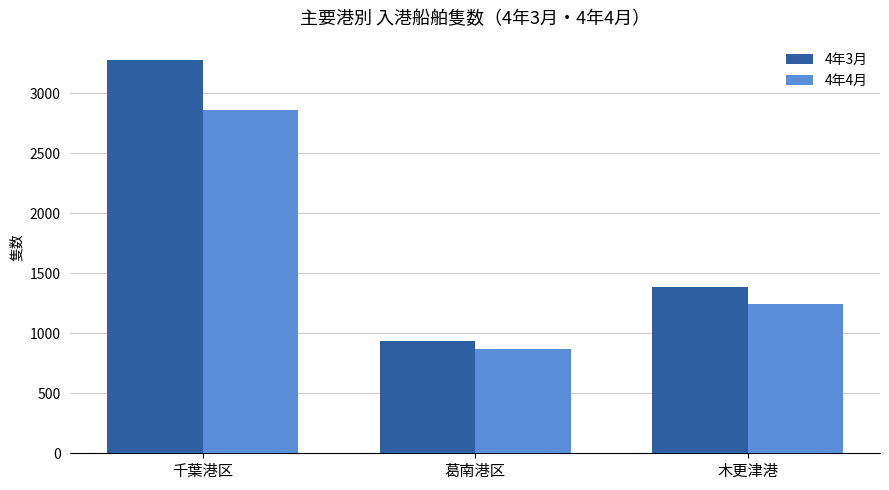

Does the chart contain stacked bars?

No